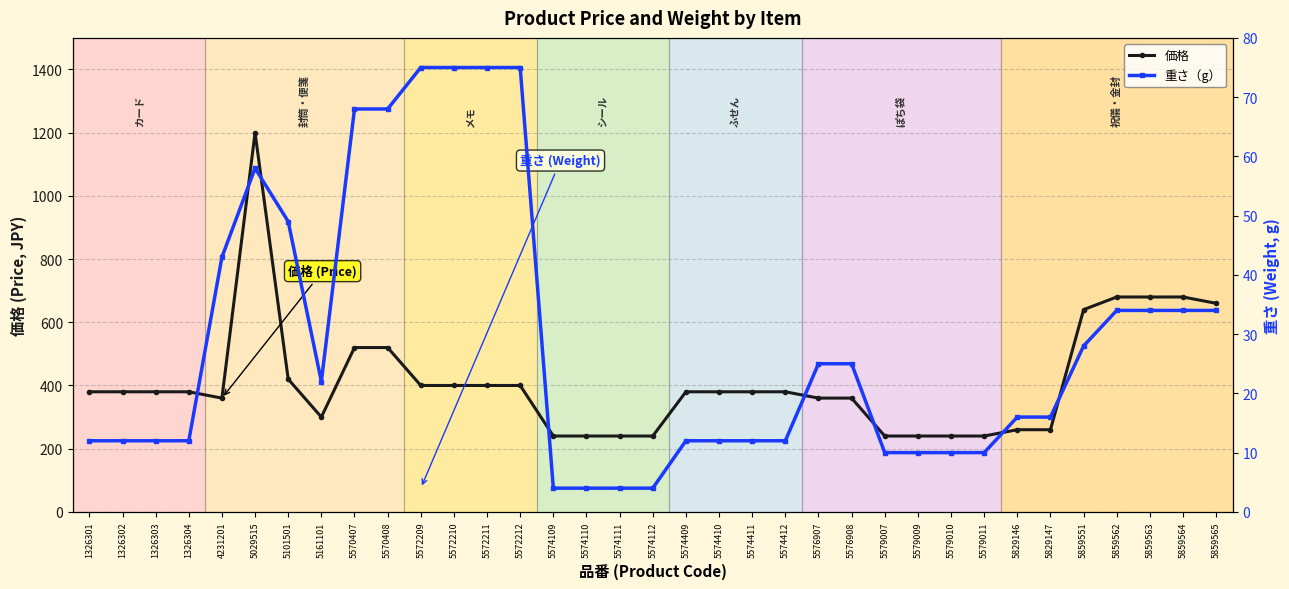

How many lines are shown in the chart?

2